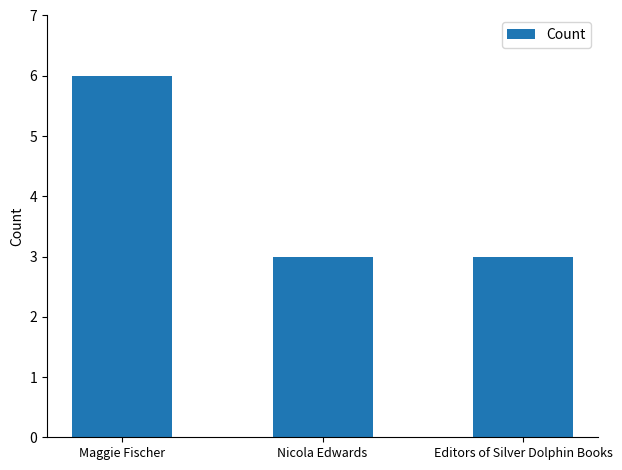

Count the values in the range 3 to 6.

3